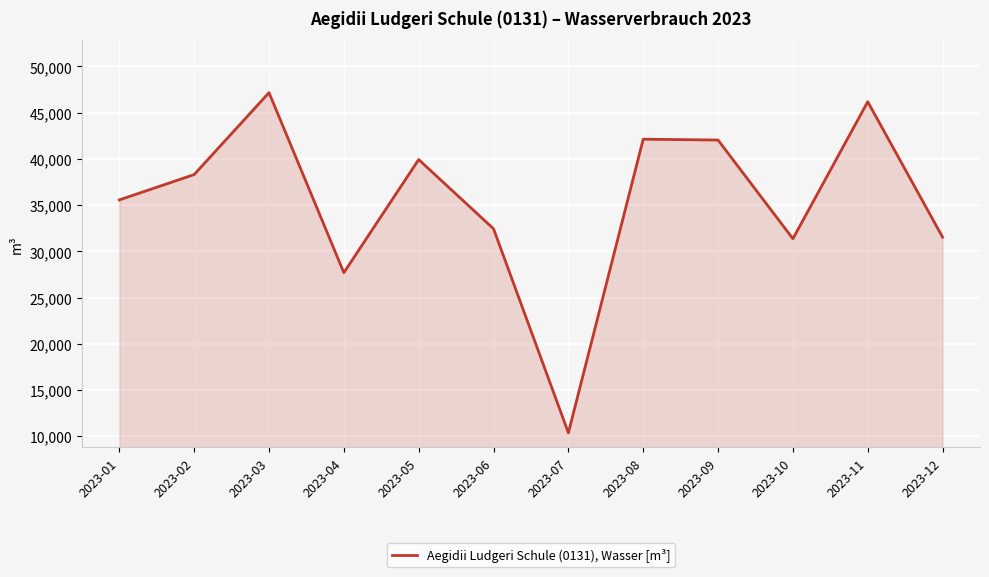

At which label is the value closest to 28777?

2023-04